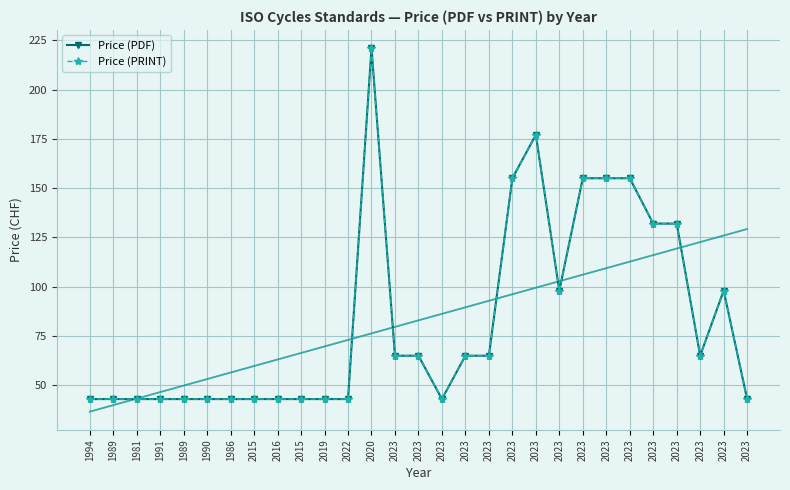

What is the difference between the maximum and second lowest values in the Price (PRINT) series?

178